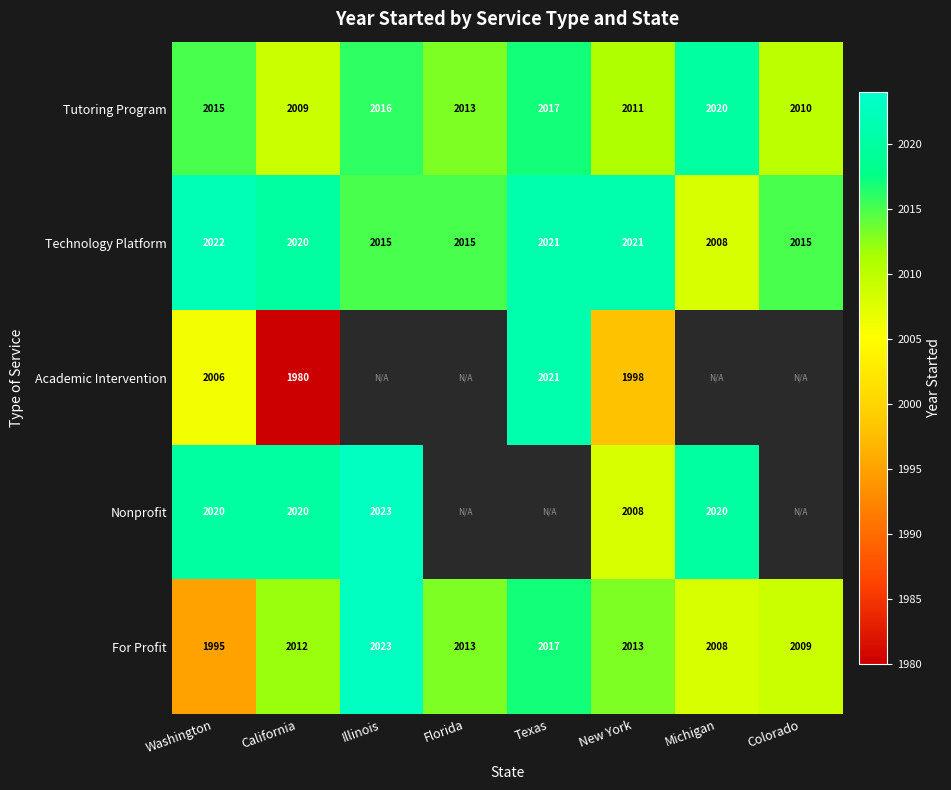

True or false: Nonprofit has a value of 2797 at New York.

False